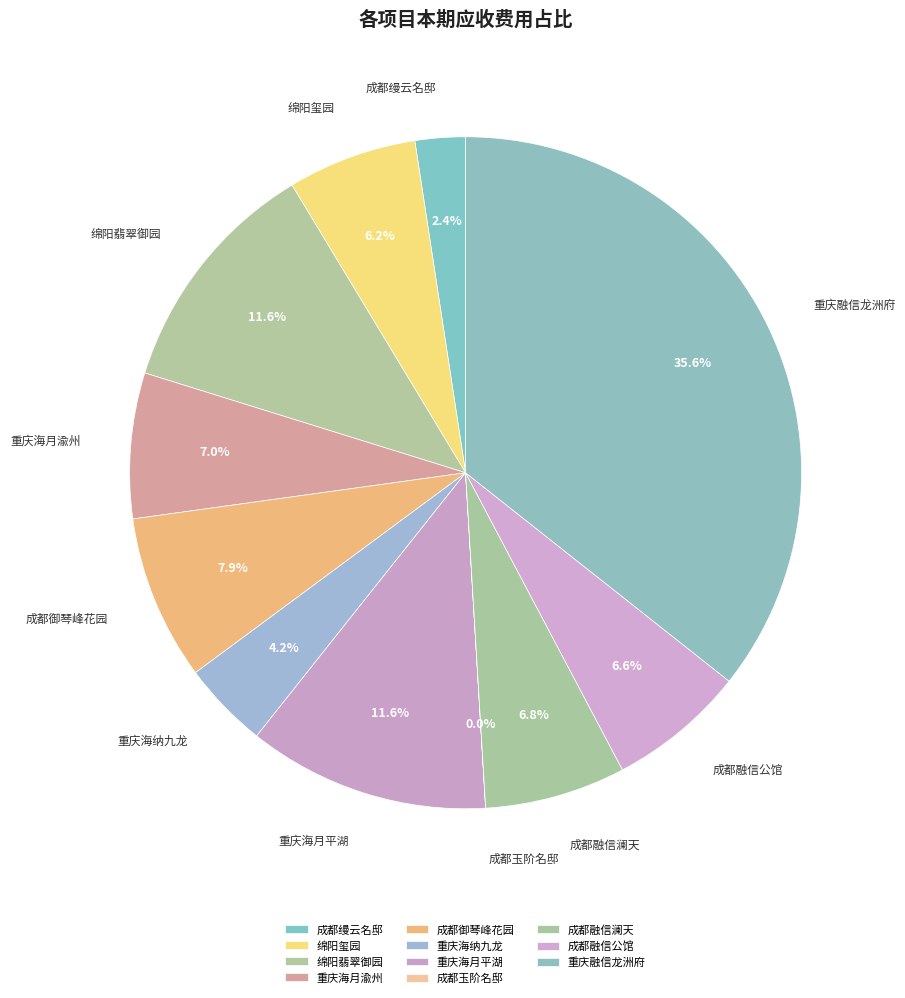

Does 绵阳翡翠御园 account for over 50% of the chart?

No